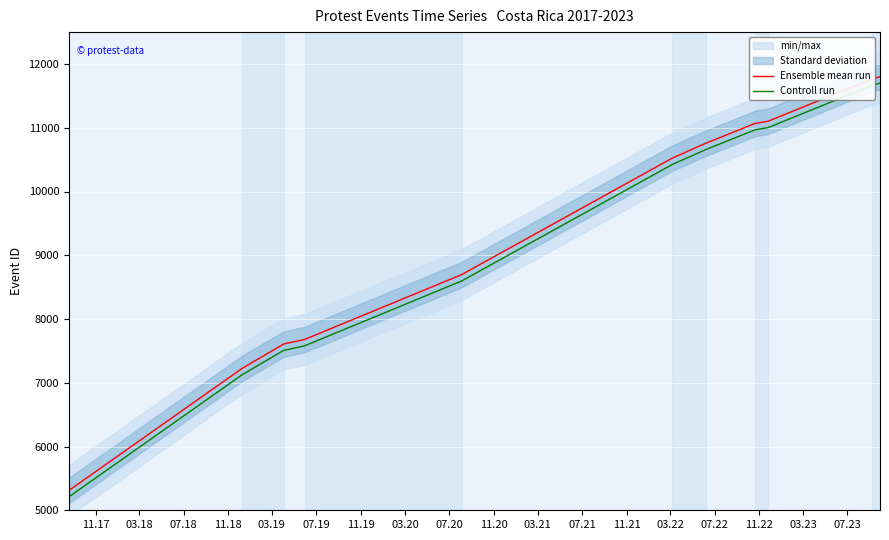

True or false: Ensemble mean run and Controll run cross at least once.

False